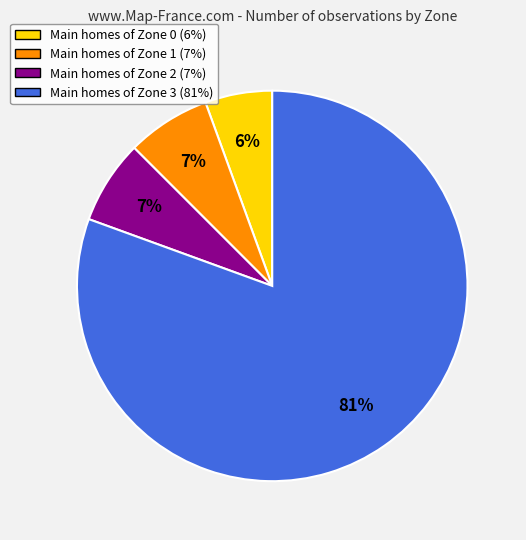

To the nearest percent, what is the average slice percentage?

25%